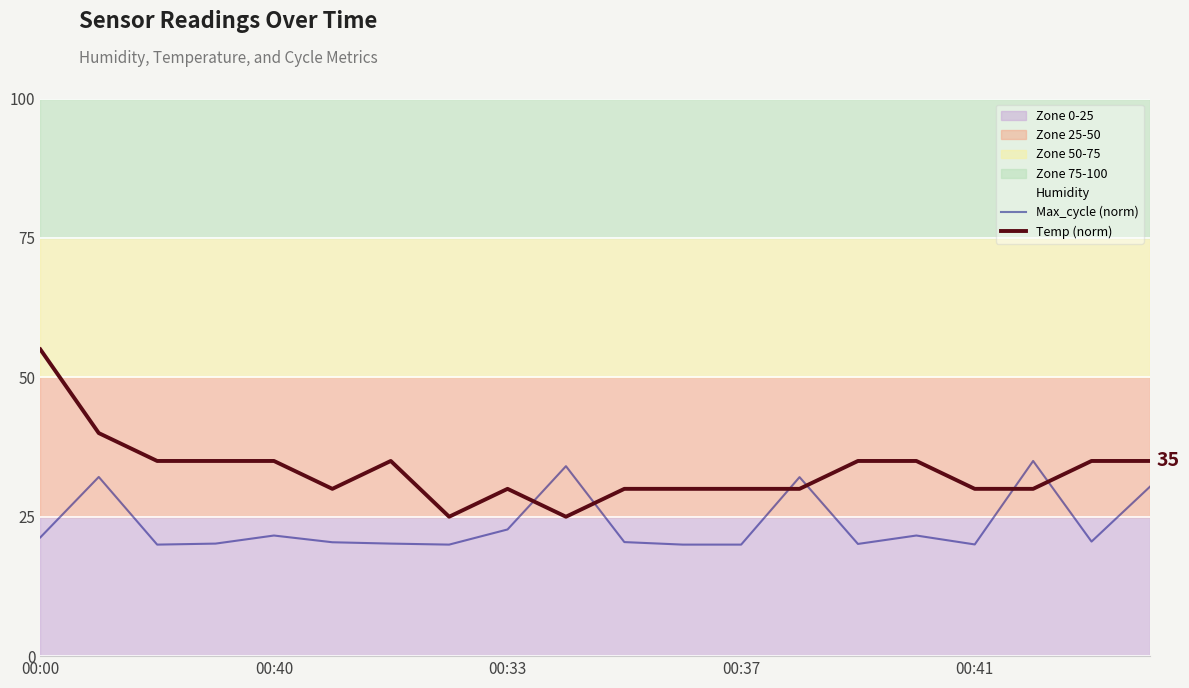

How many times do Max_cycle (norm) and Temp (norm) cross each other?

6